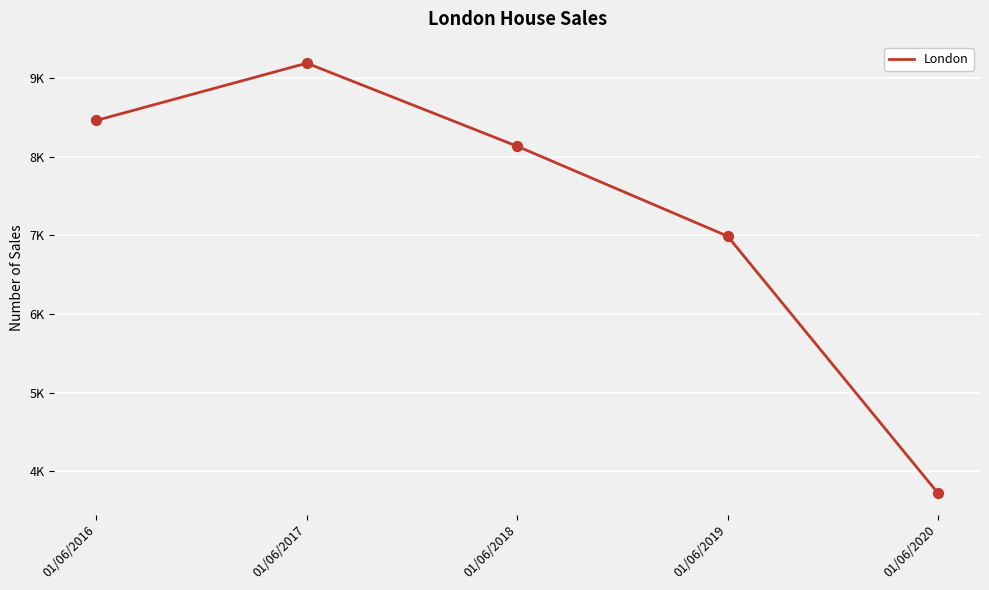

Does the chart have visible grid lines?

Yes